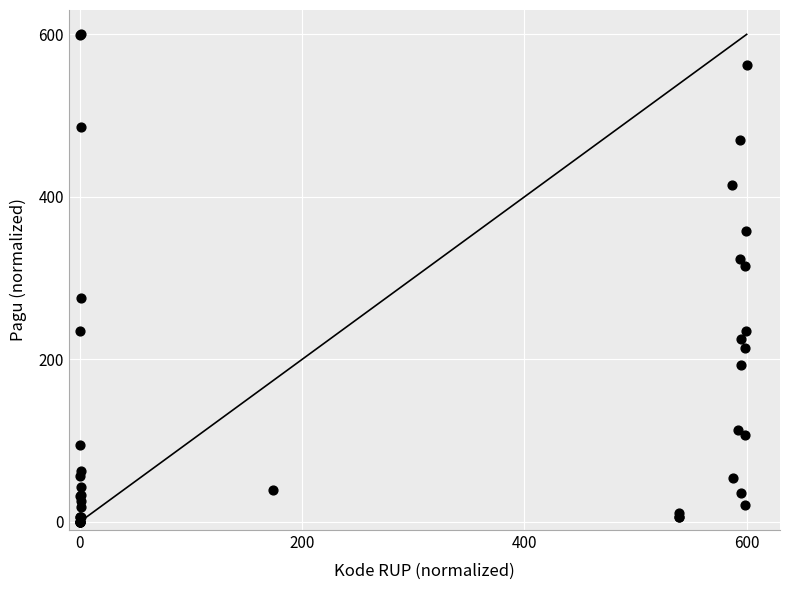

What Y value in the scatter plot is closest to 300?

315.1